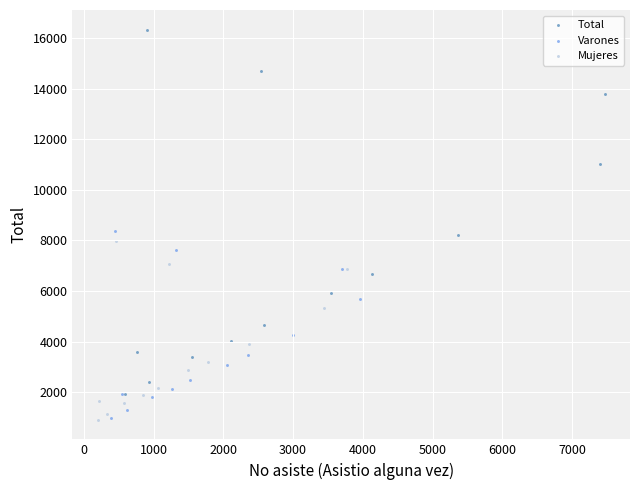

Which series has the widest spread of Y values?

Total